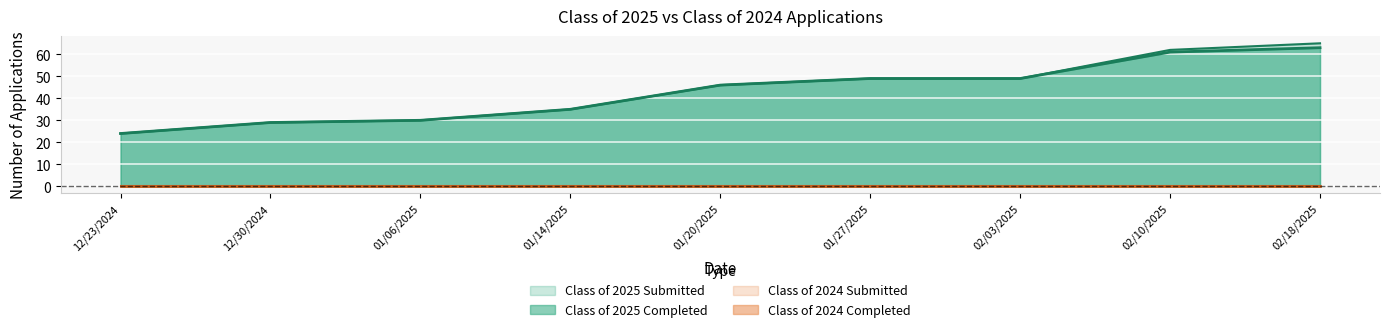

True or false: Class of 2025 Submitted has a value of 92 at 02/18/2025.

False